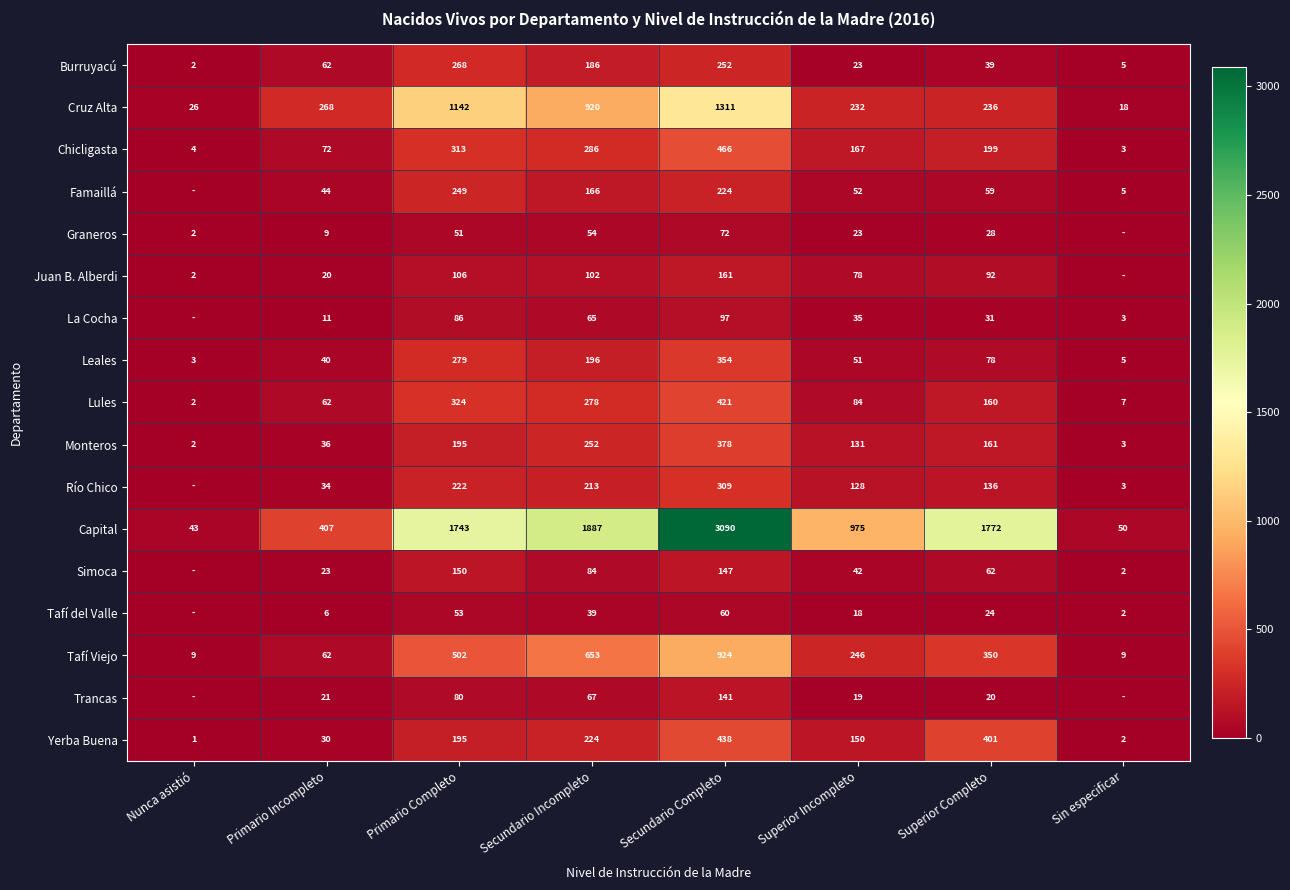

At how many categories does at least one series exceed 1944?

1